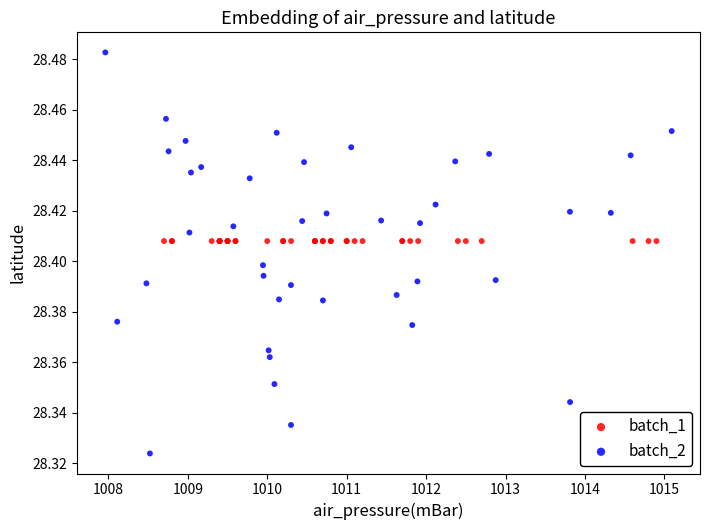

Which series contains the lowest Y value?

batch_2